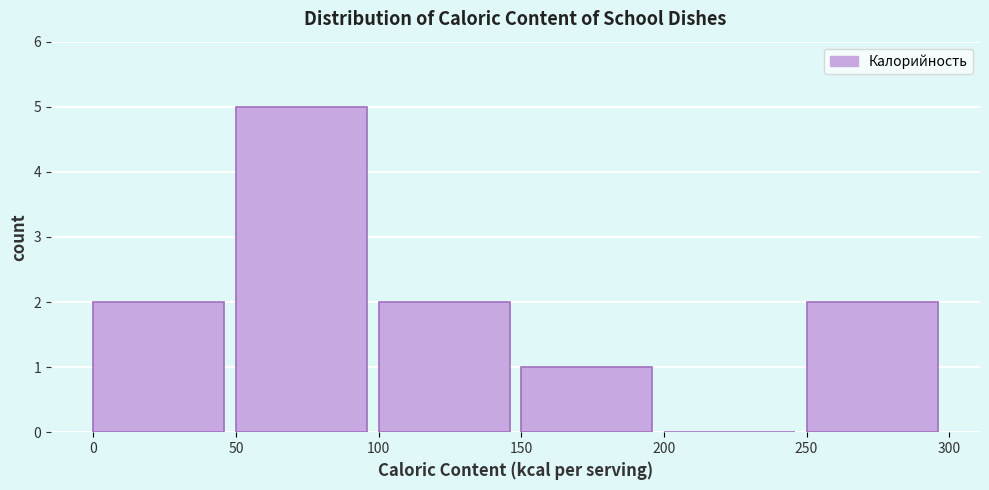

Reading left to right, transcribe this chart: for each bar, give the range it covers on the x-axis and its height. The values are not printed on the chart, so give them approximately, as read against the axis.

0 to 50: 2
50 to 100: 5
100 to 150: 2
150 to 200: 1
200 to 250: 0
250 to 300: 2